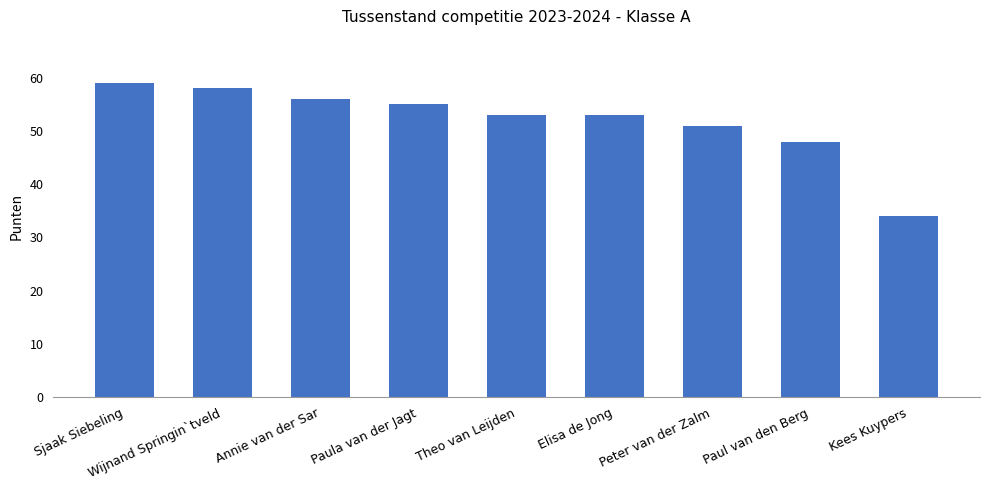

Is it true that the value at Peter van der Zalm is 20?

False